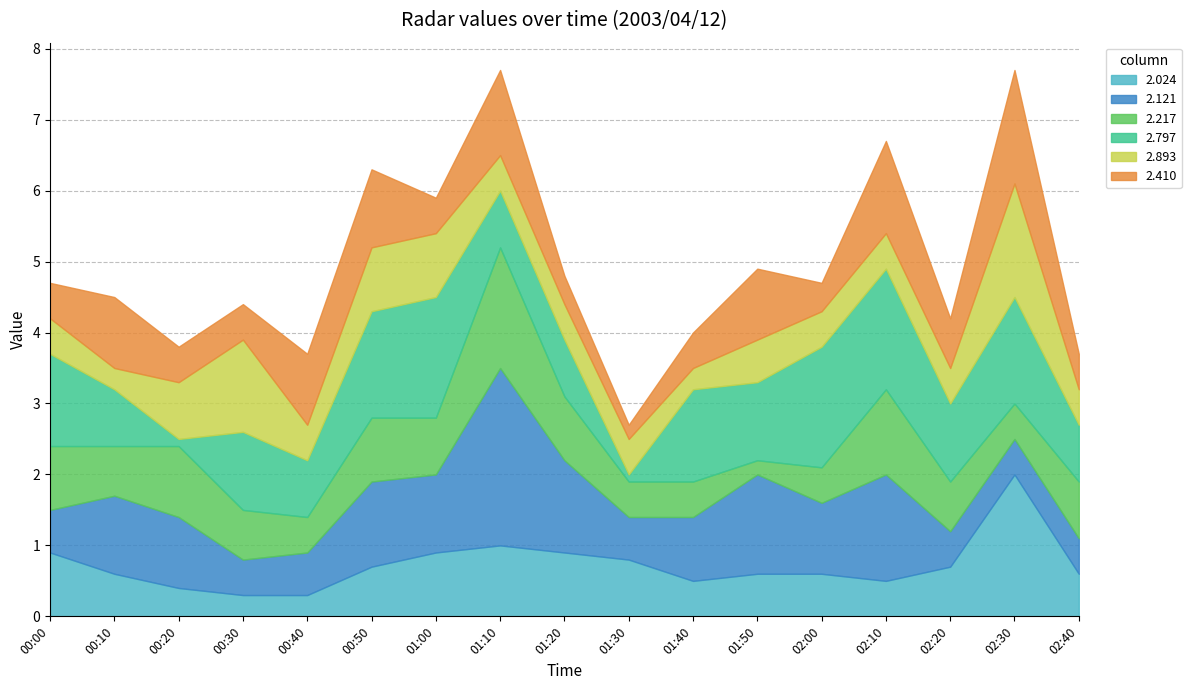

What is the average value of the 2.797 series?

1.1